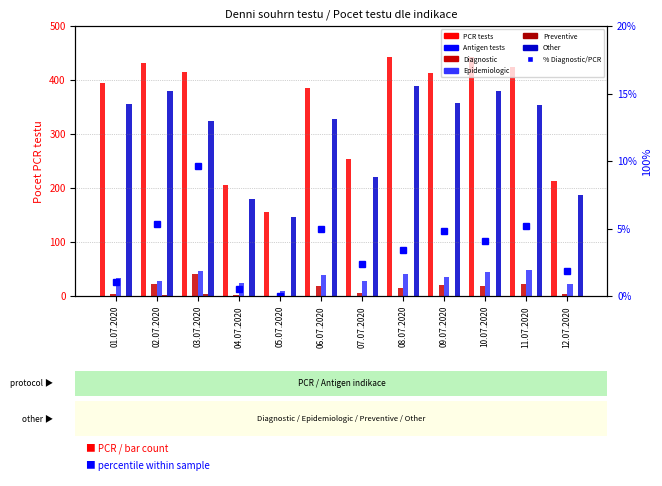

List the labels in order of Epidemiologic value, largest first.

11.07.2020, 03.07.2020, 10.07.2020, 08.07.2020, 06.07.2020, 09.07.2020, 01.07.2020, 02.07.2020, 07.07.2020, 04.07.2020, 12.07.2020, 05.07.2020